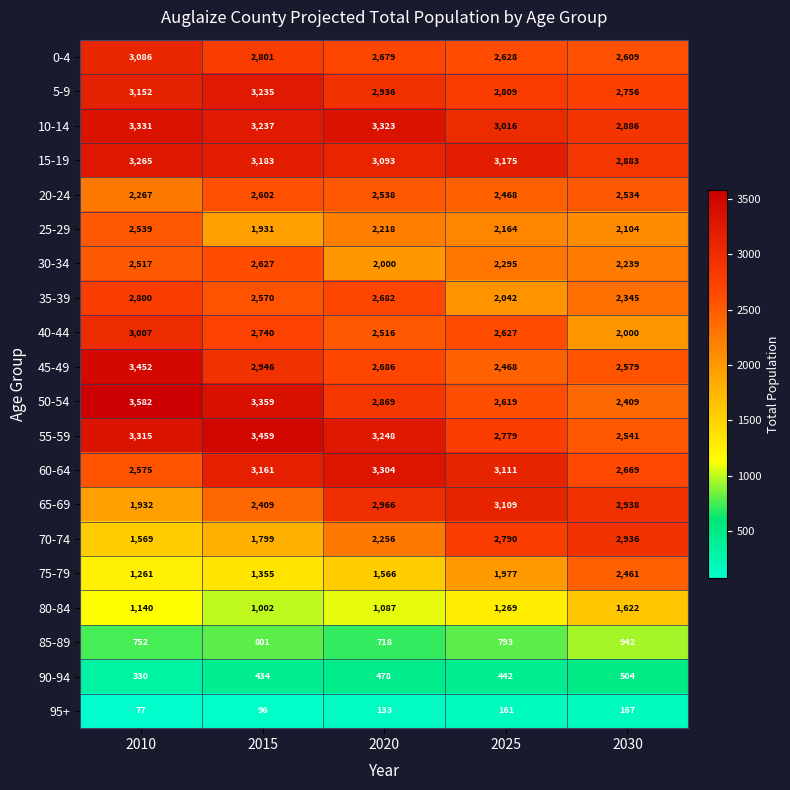

True or false: 0-4 has a value of 2628 at 2025.

True